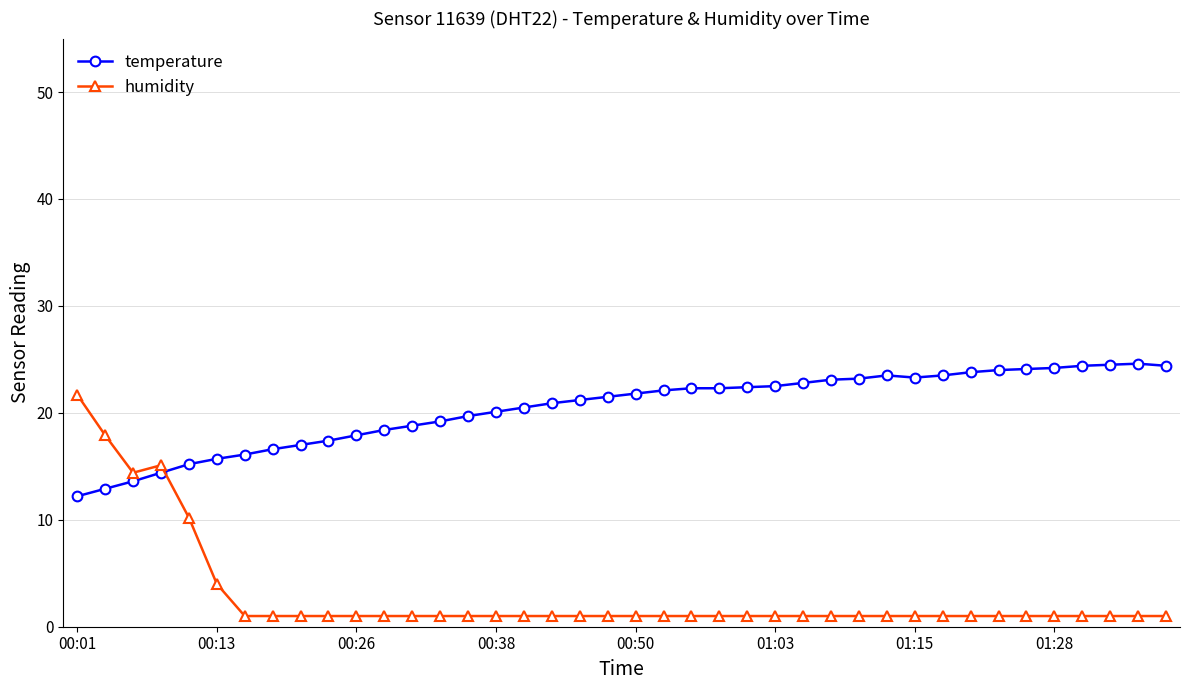

Which series has the largest total across all categories?

temperature